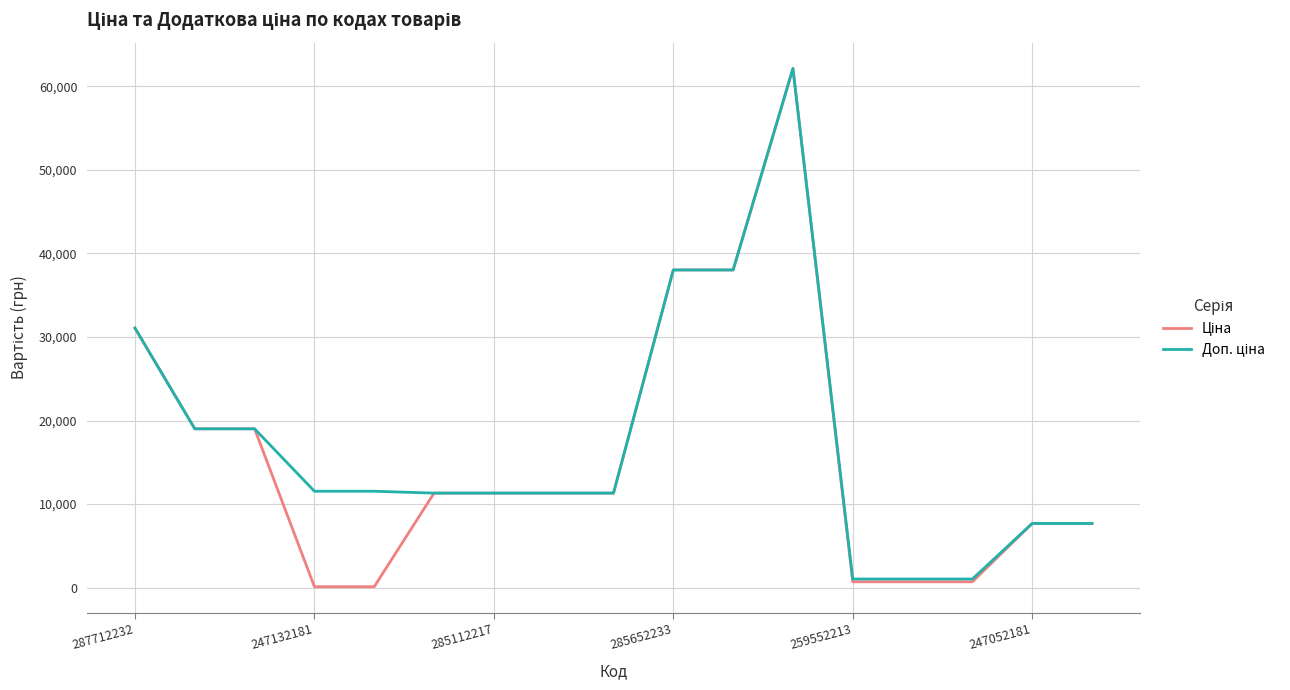

True or false: Доп. ціна and Ціна intersect in this chart.

False